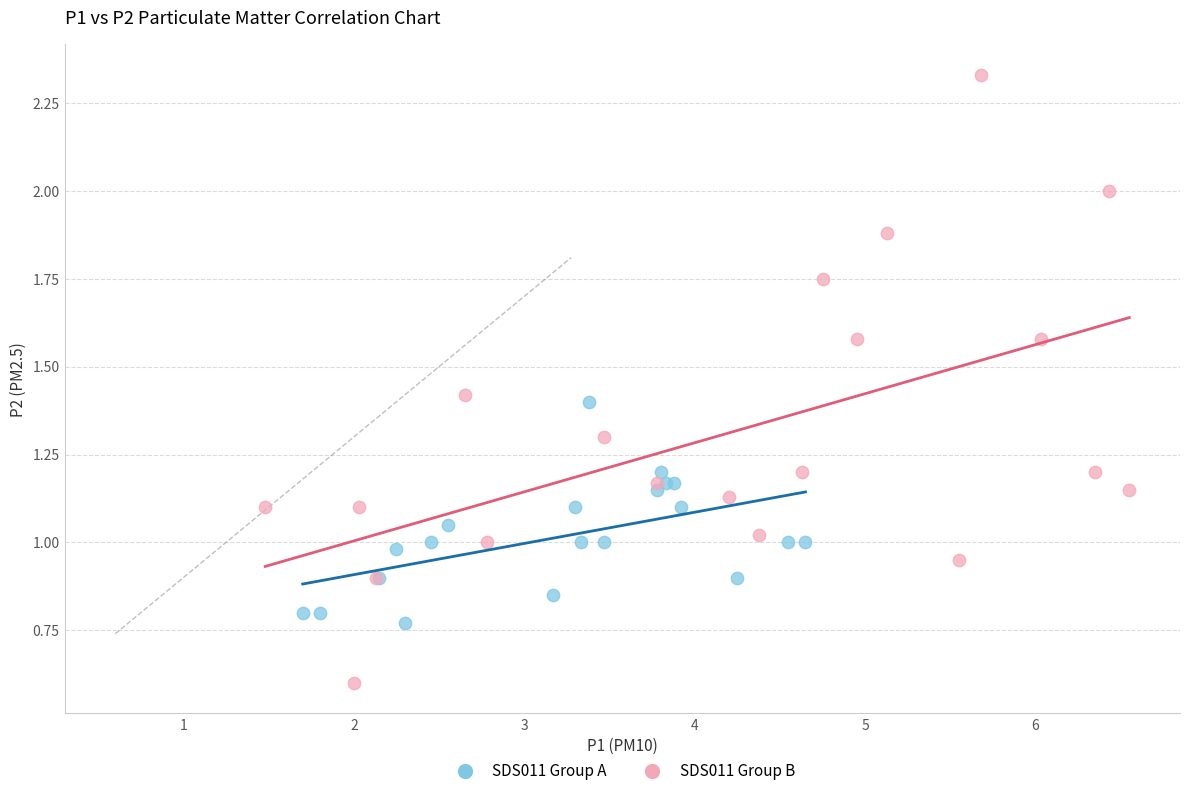

Which series reaches the maximum Y coordinate?

SDS011 Group B